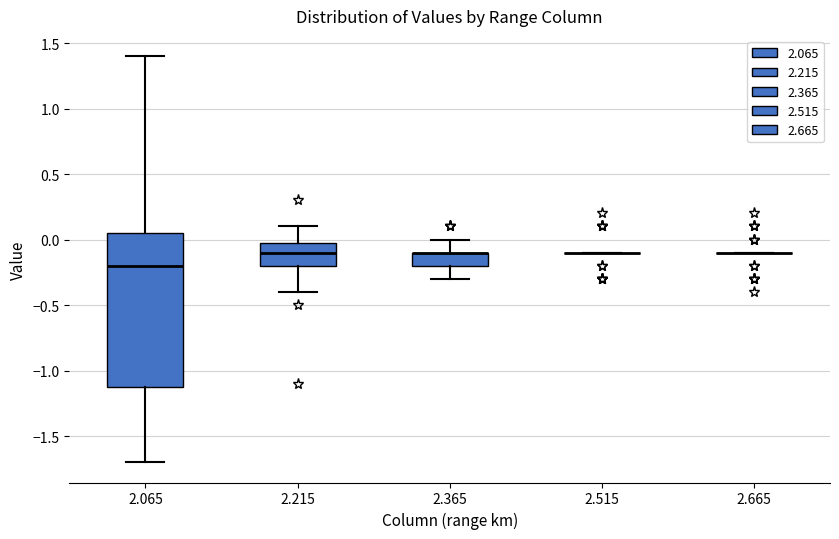

Reading left to right, transcribe this box plot: for each box, give where its median line is, the range the box spans, and where its two whiskers end, as read against the y-axis. The values are not printed on the chart, so give them approximately, as read against the axis.

2.065: median -0.20, box -1.10 to 0.05, whiskers -1.70 to 1.40
2.215: median -0.10, box -0.20 to 0.00, whiskers -0.40 to 0.10
2.365: median -0.10 (drawn on the box's upper edge), box -0.20 to -0.10, whiskers -0.30 to 0.00
2.515: box collapsed to a line at -0.10, whiskers -0.10 to -0.10
2.665: box collapsed to a line at -0.10, whiskers -0.10 to -0.10